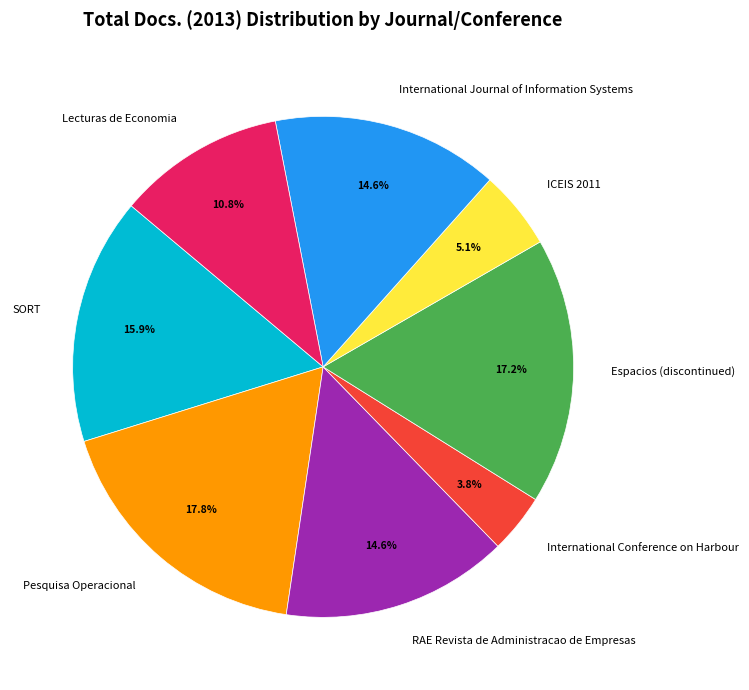

Is Lecturas de Economia the majority of the pie?

No